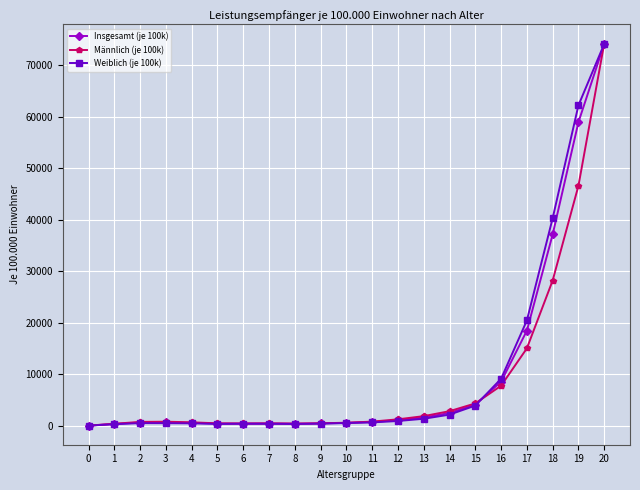

What is the difference between the second highest and minimum values in the Weiblich (je 100k) series?

62095.8